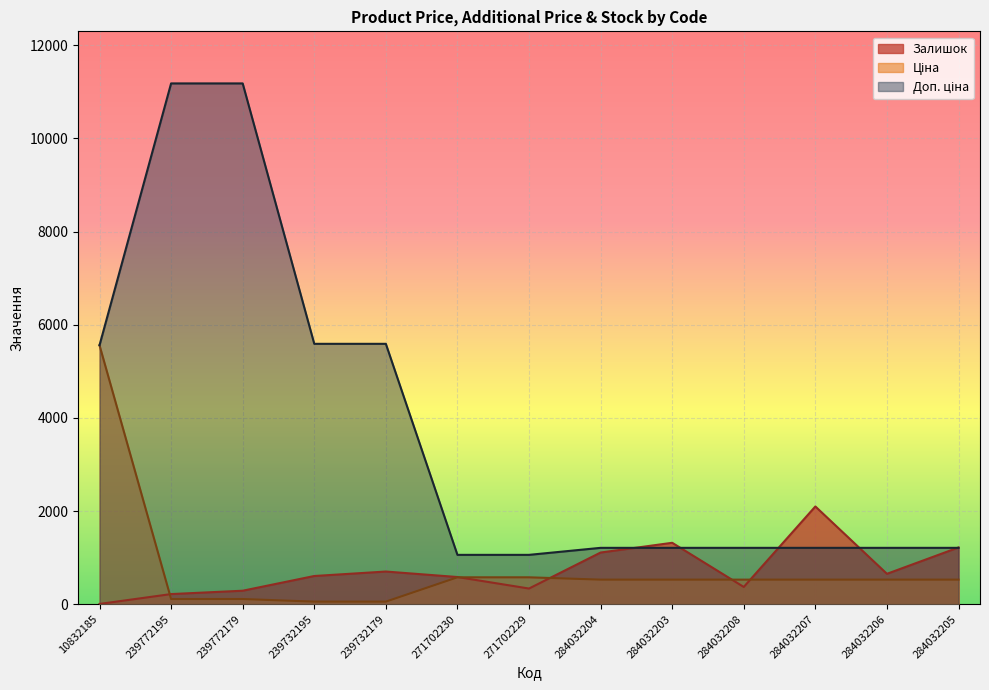

Between 239732195 and 271702230, which is larger?

271702230